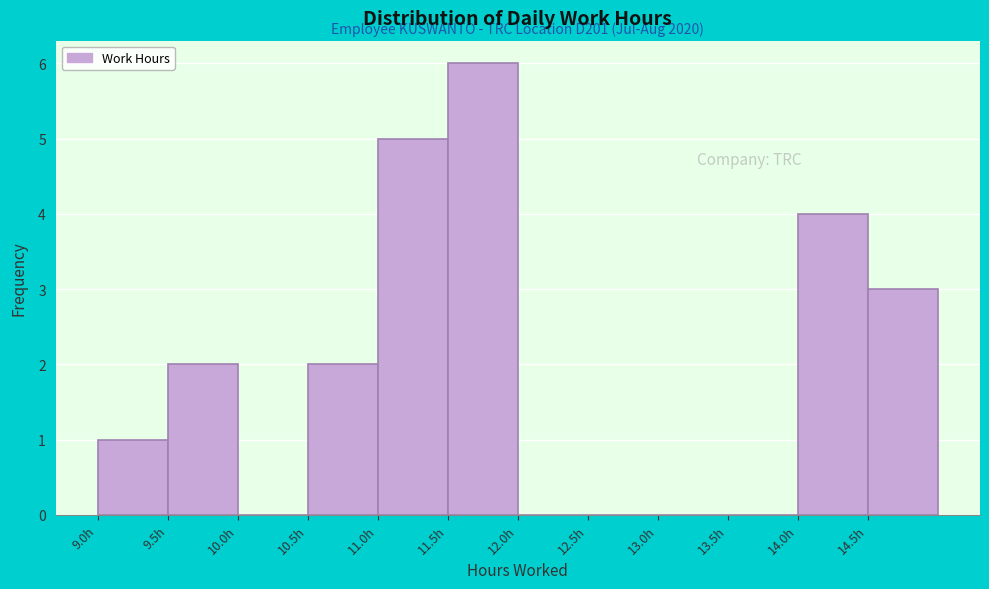

Which range on the x-axis has the tallest bar?

11.5 to 12.0